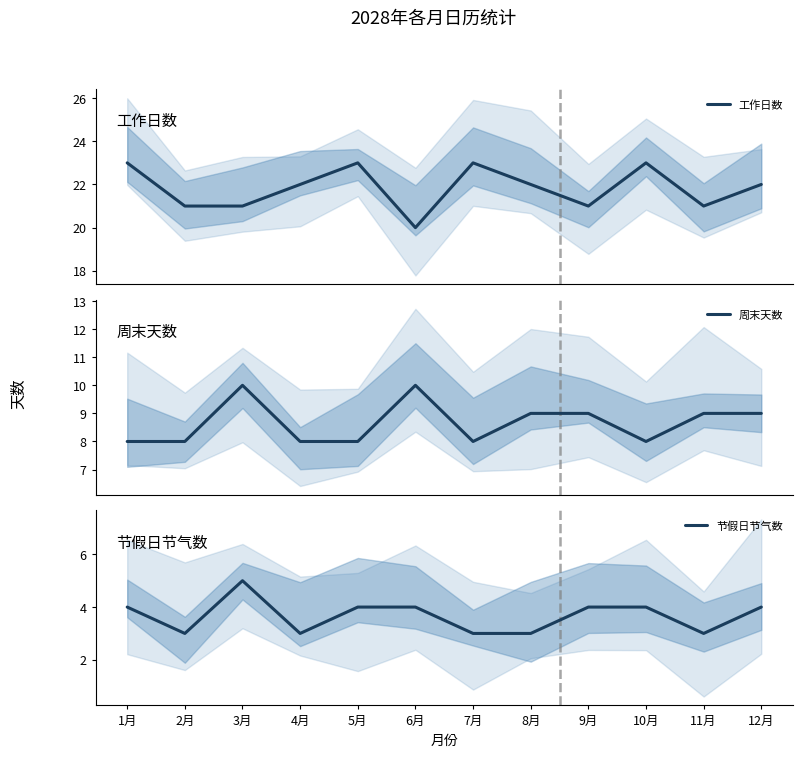

Which label corresponds to the largest value in the chart?

1月